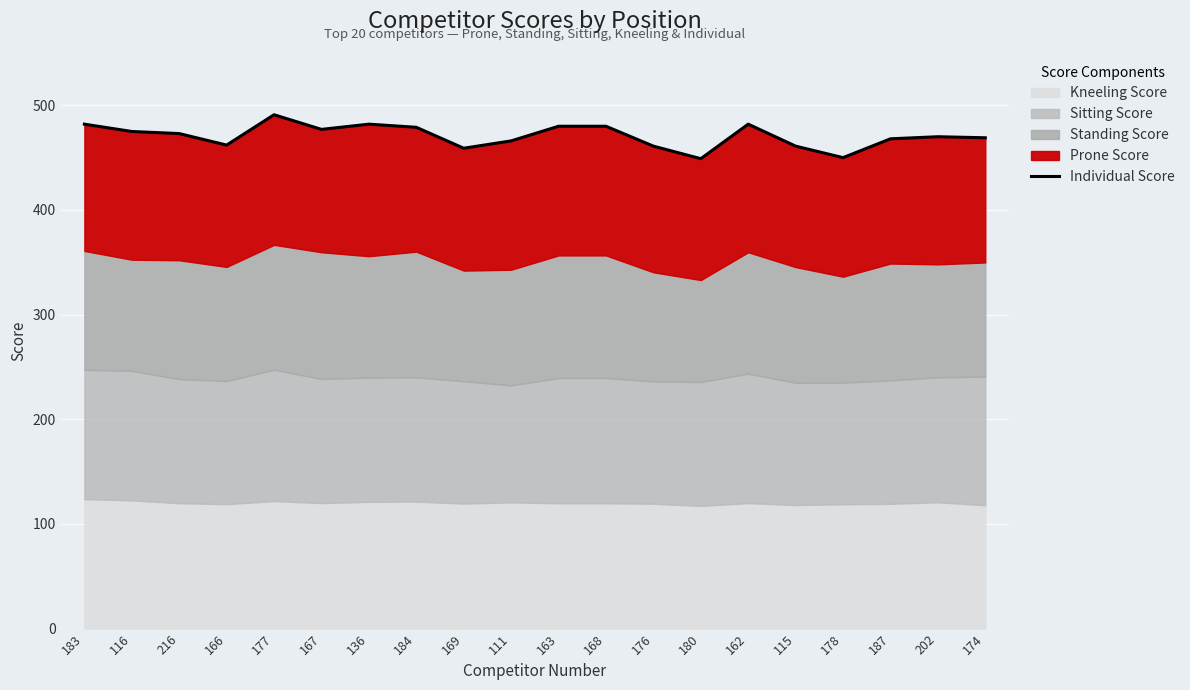

What is the difference between the values at 167 and 216?

4